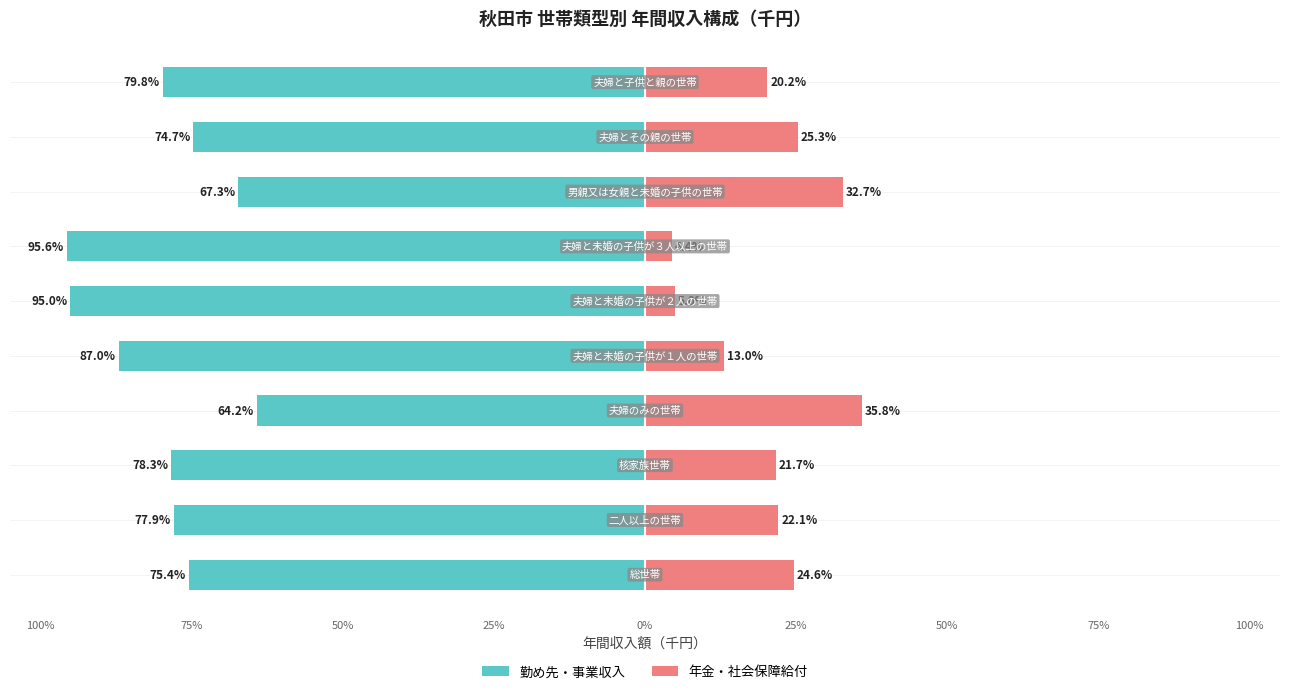

Does the chart contain any negative values?

Yes